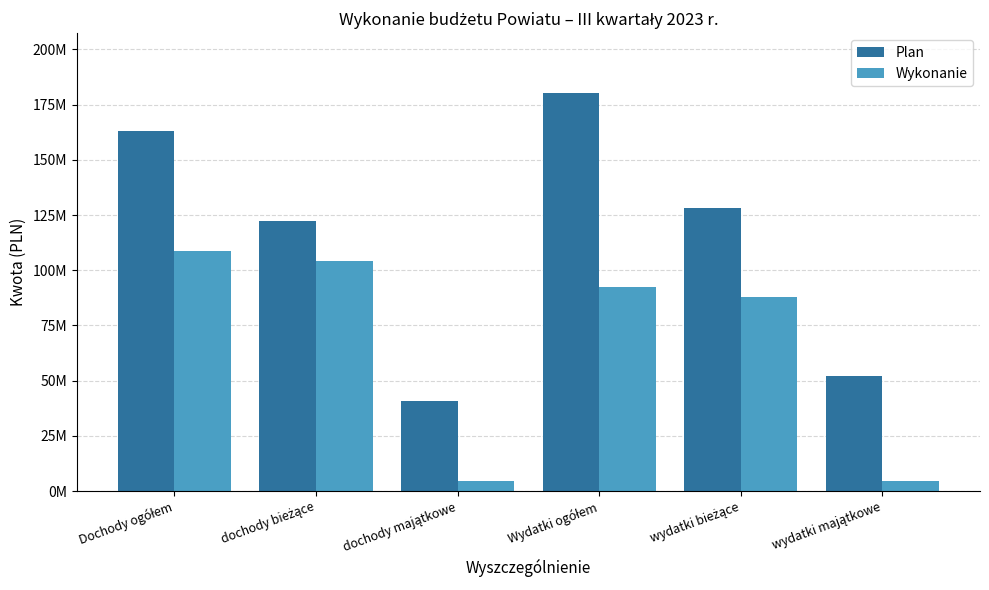

Does the chart contain stacked bars?

No